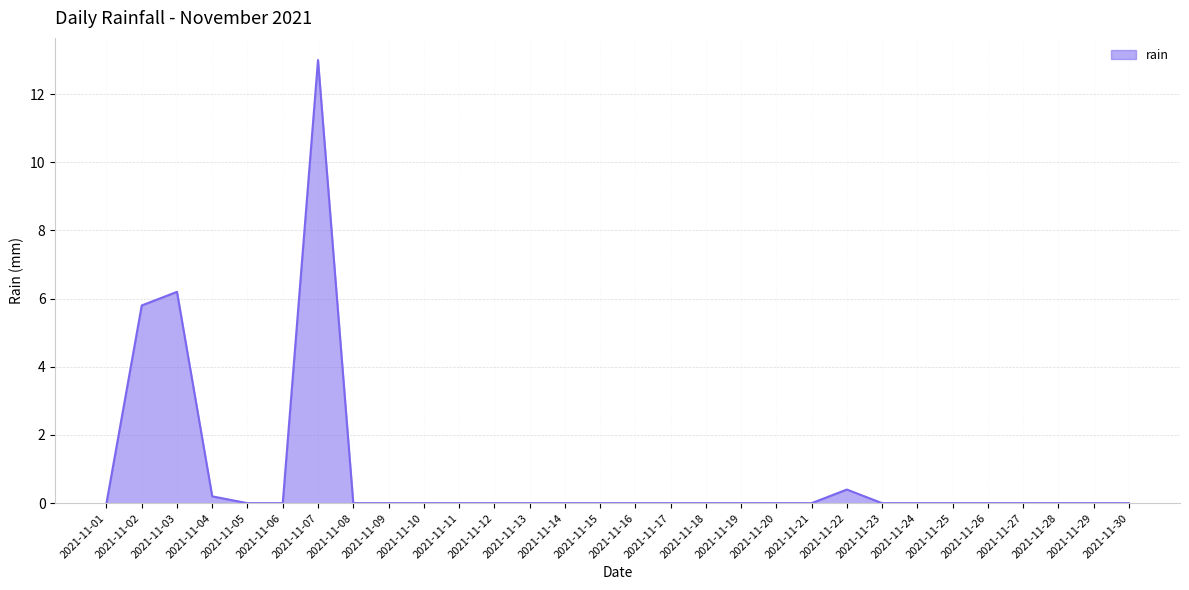

Reading right to left, list all the values displayed in this chart.

0.0	0.0	0.0	0.0	0.0	0.0	0.0	0.0	0.4	0.0	0.0	0.0	0.0	0.0	0.0	0.0	0.0	0.0	0.0	0.0	0.0	0.0	0.0	13.0	0.0	0.0	0.2	6.2	5.8	0.0